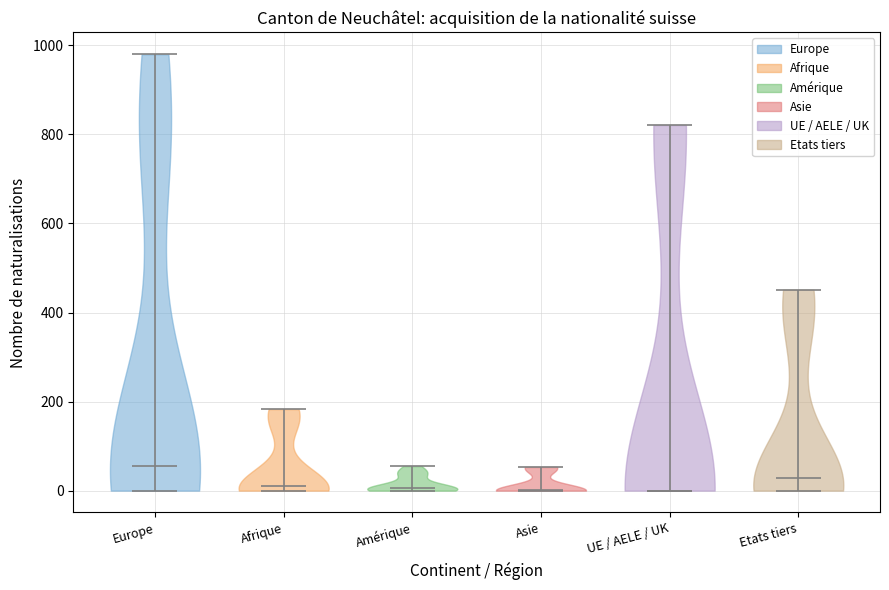

Reading left to right, read every violin against the y-axis: where its median line is, and the lowest and highest points it reaches. The values are not printed on the chart, so give them approximately, as read against the axis.

Europe: median line 60, lowest point 0, highest point 980
Afrique: median line 20, lowest point 0, highest point 180
Amérique: median line 0, lowest point 0, highest point 60
Asie: median line 0, lowest point 0, highest point 60
UE / AELE / UK: median line 0, lowest point 0, highest point 820
Etats tiers: median line 20, lowest point 0, highest point 460